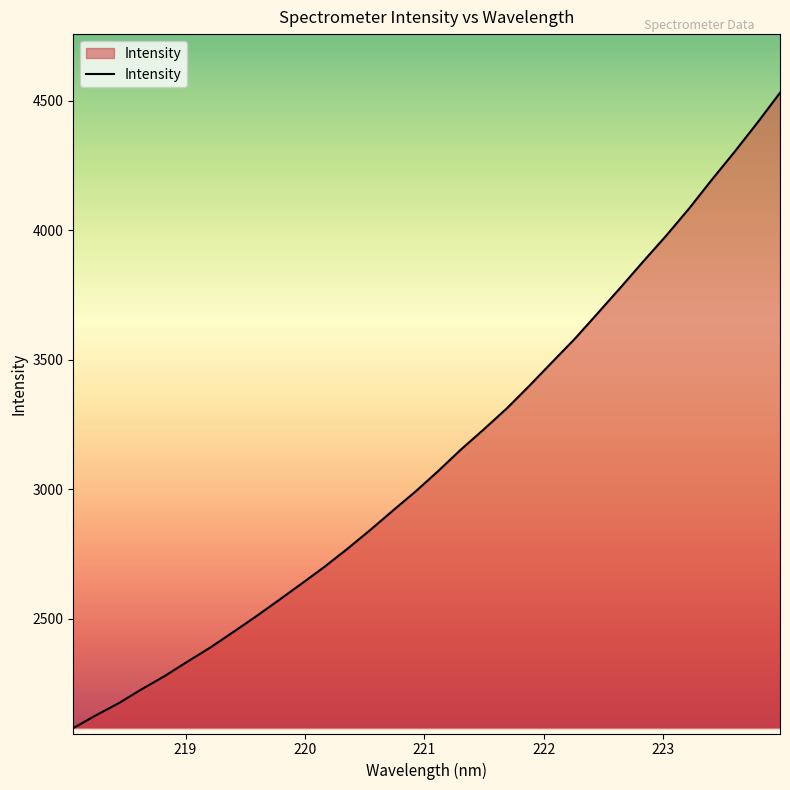

What is the smallest value displayed?

2077.9